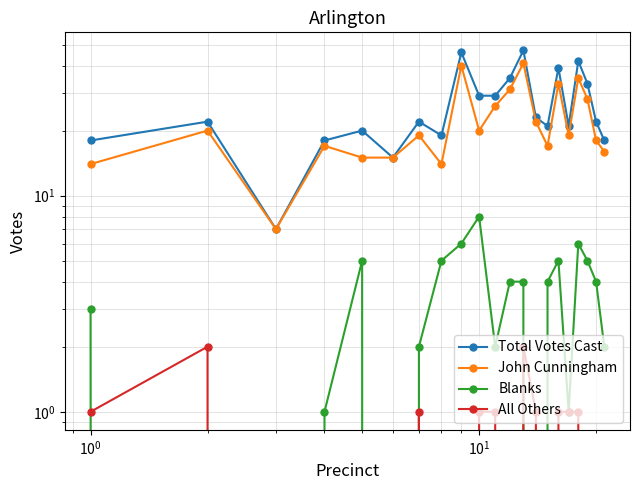

Which series has the largest total across all categories?

Total Votes Cast